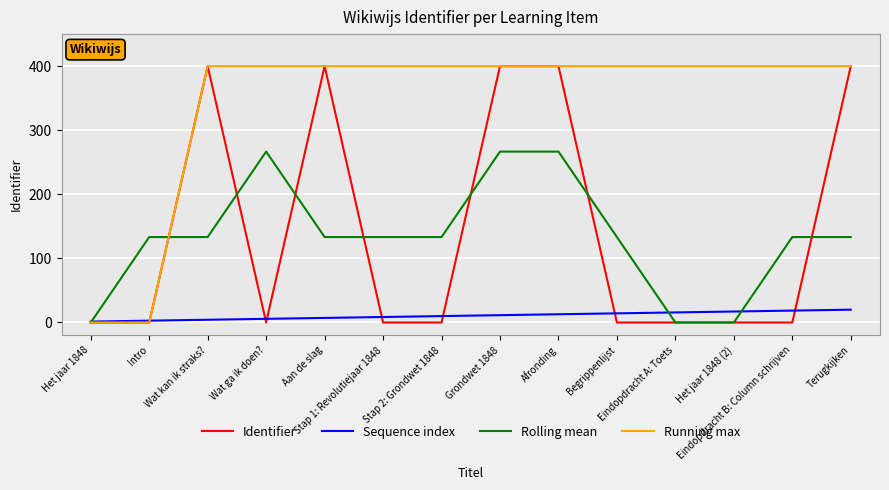

Which series has the largest total across all categories?

Running max